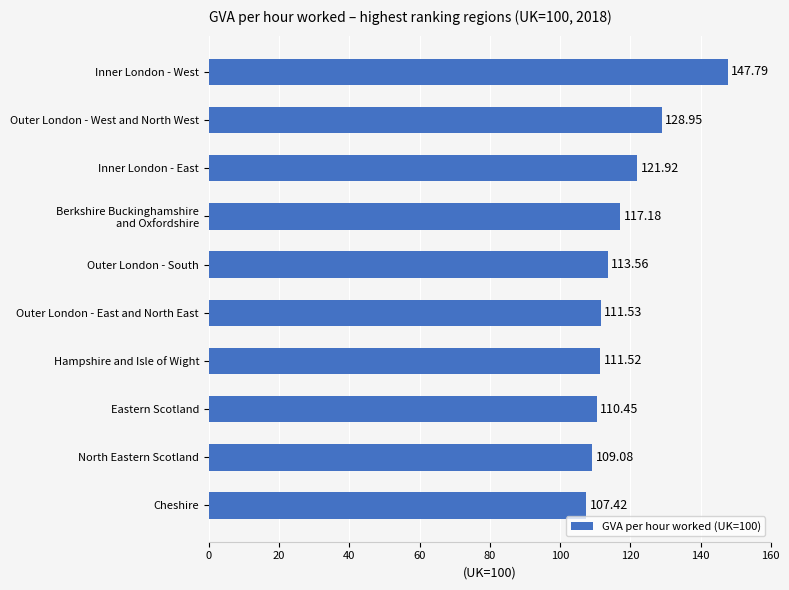

At which category does the chart reach its peak across all series?

Inner London - West